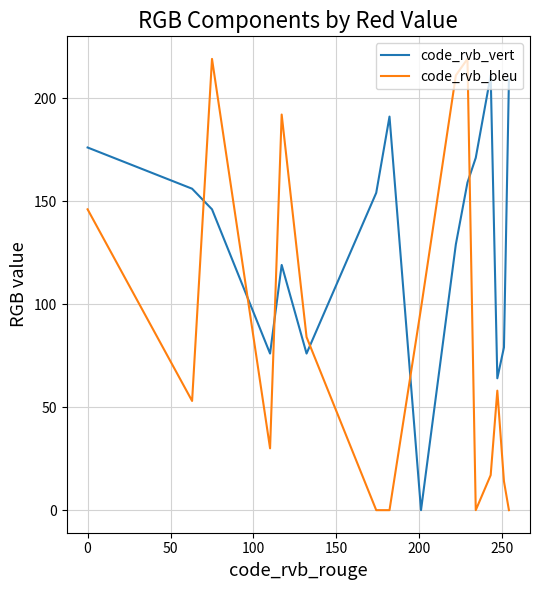

Which series ends up on top after the final intersection of code_rvb_vert and code_rvb_bleu?

code_rvb_vert